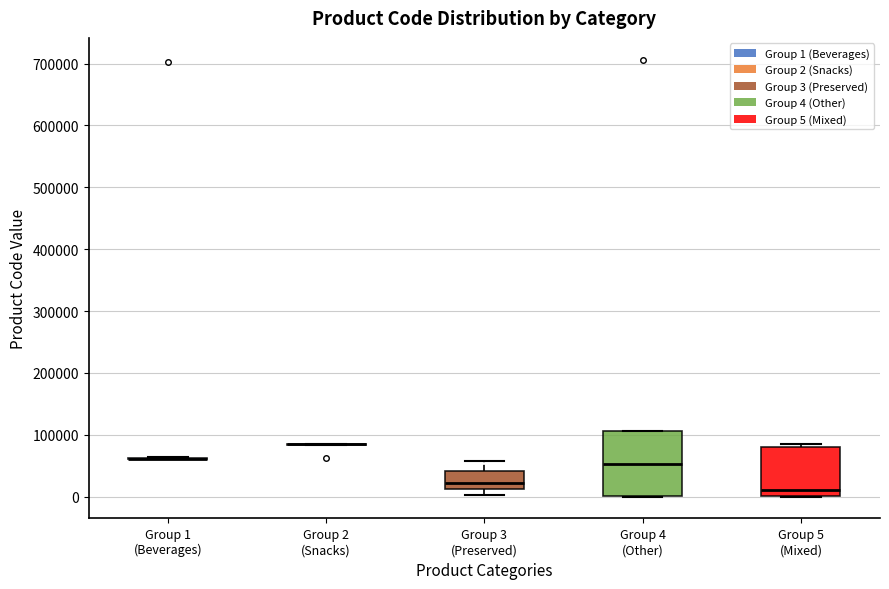

Reading left to right, read every box against the y-axis: the position of its median line, the range the box covers, and the ends of its whiskers. The values are not printed on the chart, so give them approximately, as read against the axis.

Group 1 (Beverages): box collapsed to a line at 60000, whiskers 60000 to 60000
Group 2 (Snacks): box collapsed to a line at 80000, whiskers 80000 to 80000
Group 3 (Preserved): median 20000, box 10000 to 40000, whiskers 0 to 60000
Group 4 (Other): median 50000, box 0 to 110000, whiskers 0 to 110000
Group 5 (Mixed): median 10000, box 0 to 80000, whiskers 0 to 80000 (just above the box's upper edge)